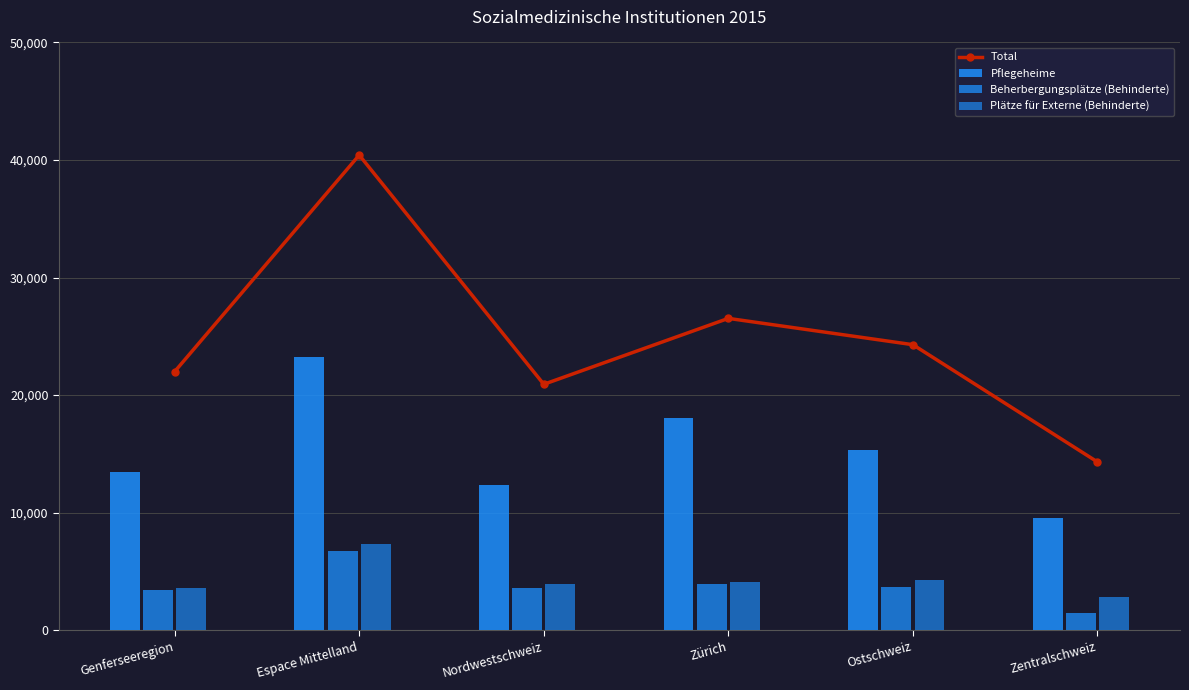

What is the difference between the maximum and second lowest values in the Beherbergungsplätze (Behinderte) series?

3322